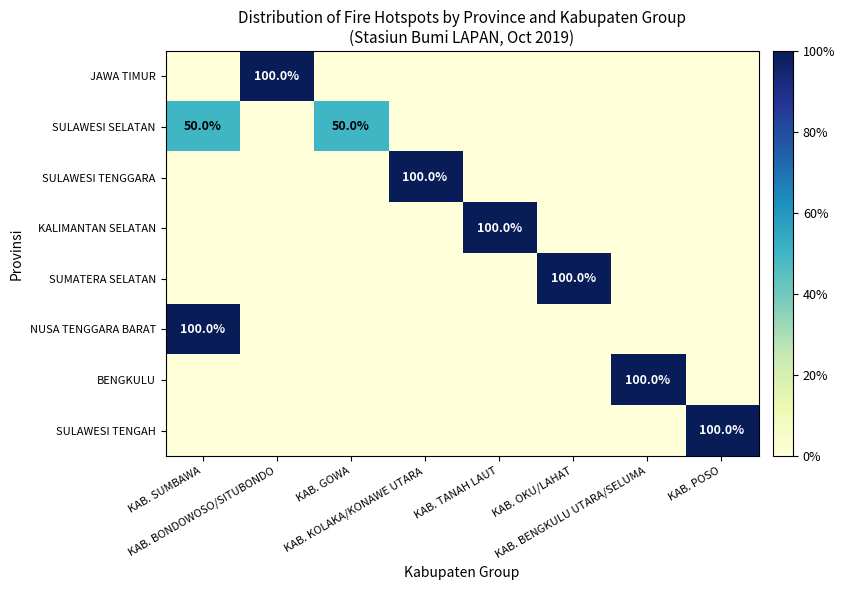

How many series are shown in this chart?

8